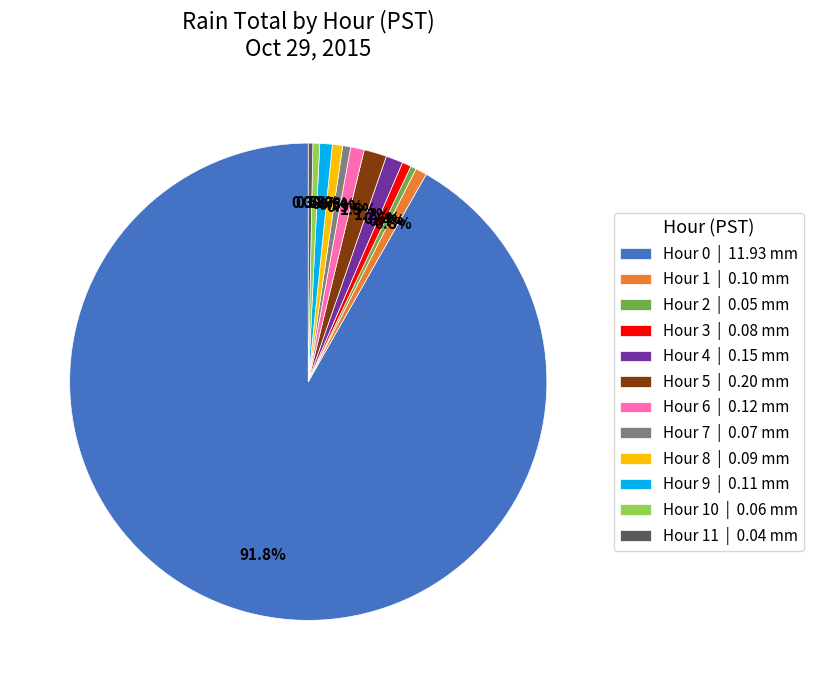

Does any single category account for the majority?

Yes